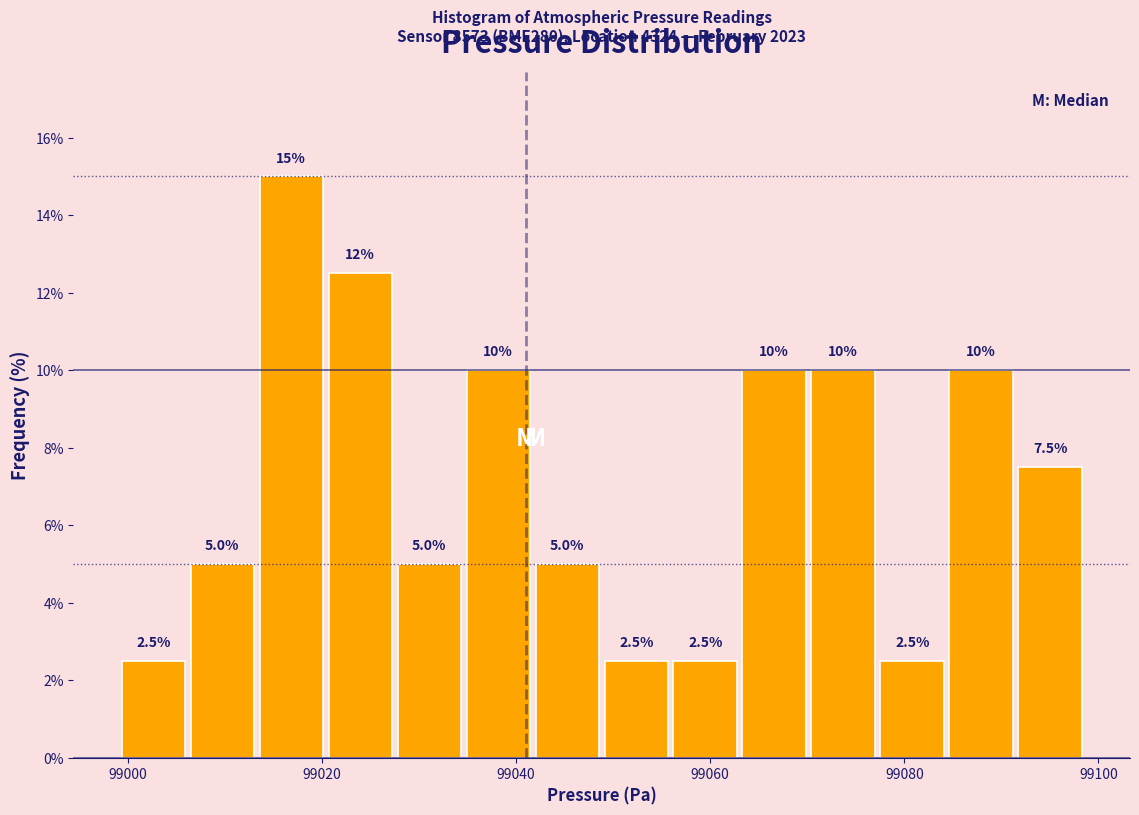

Read against the x-axis, roughly where is the centre of the tallest bar?

99016